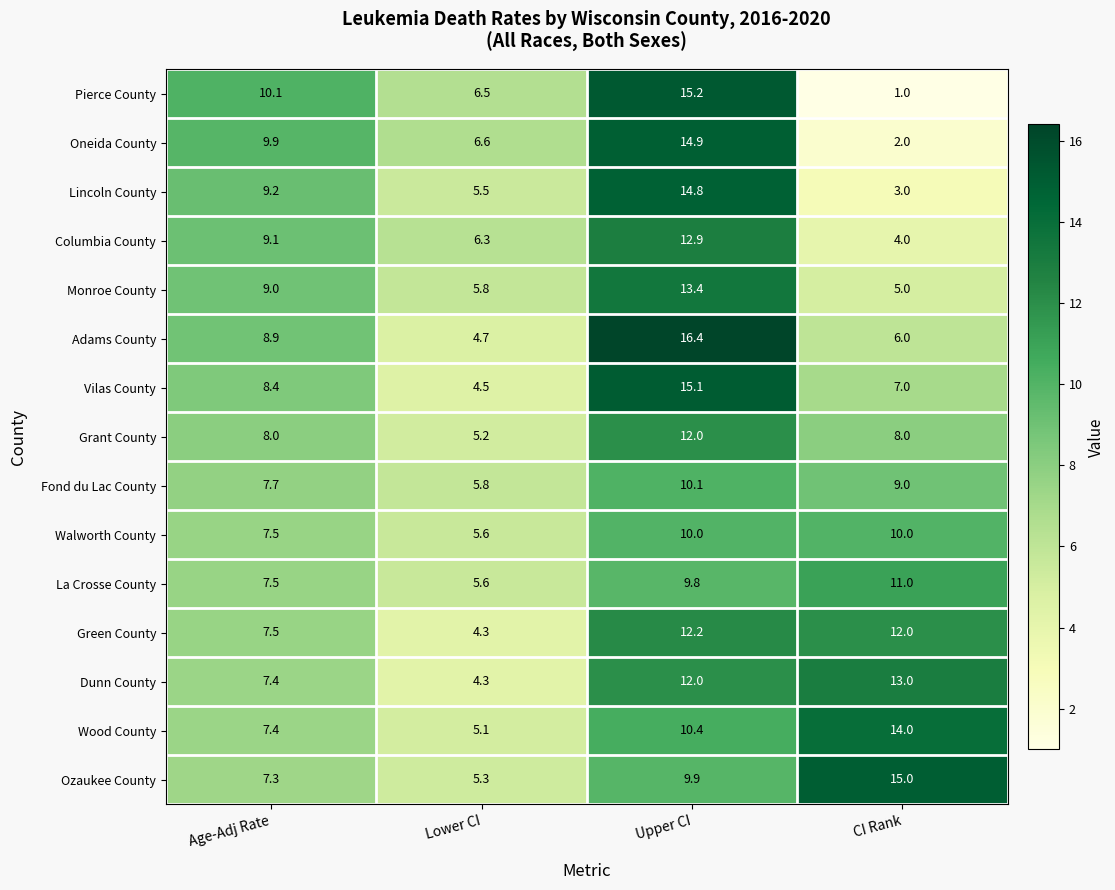

Which series has the largest range (max minus min)?

Pierce County